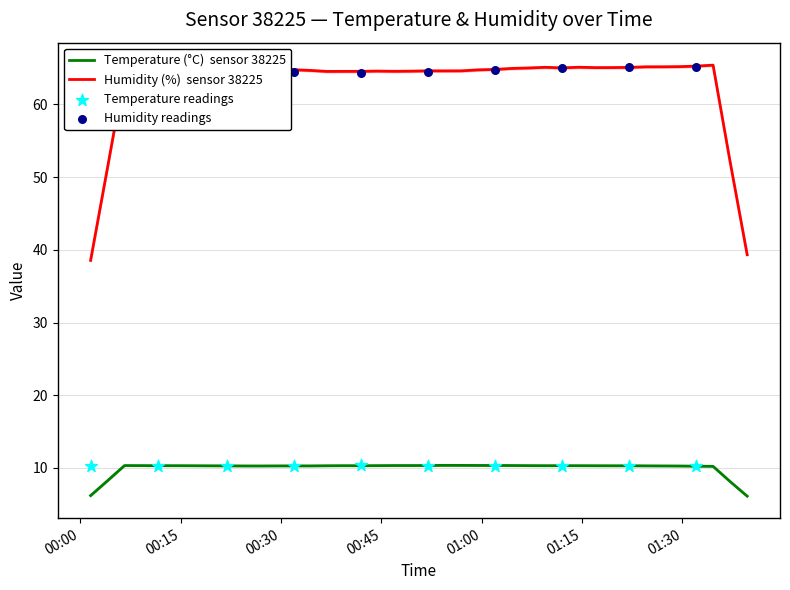

At how many categories does at least one series exceed 37?

40